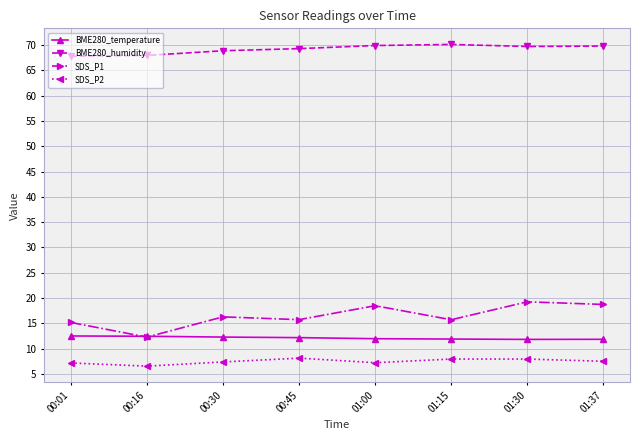

At which category does SDS_P2 reach its first local peak?

00:45